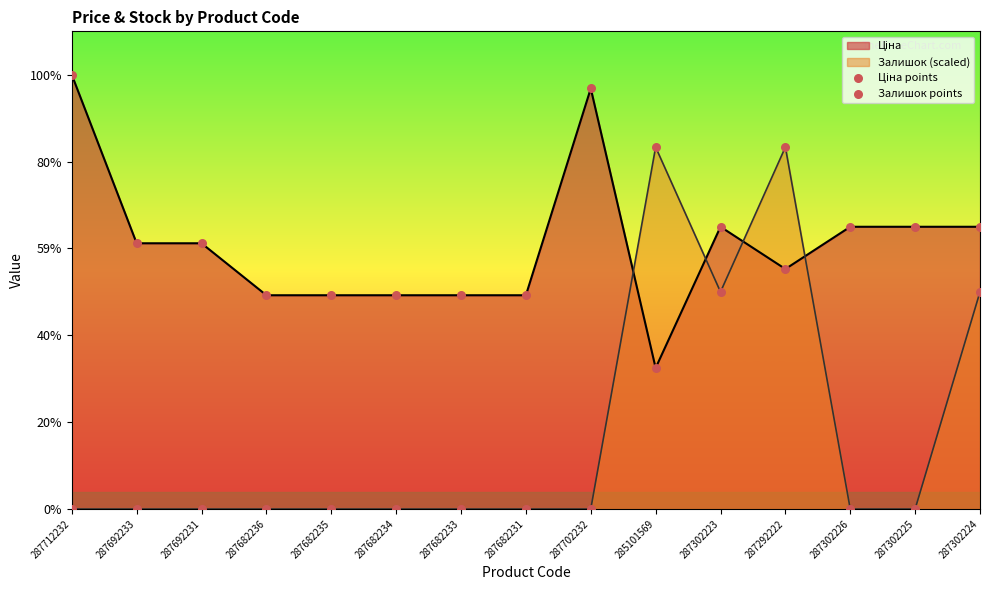

Which series has the largest total across all categories?

Ціна points